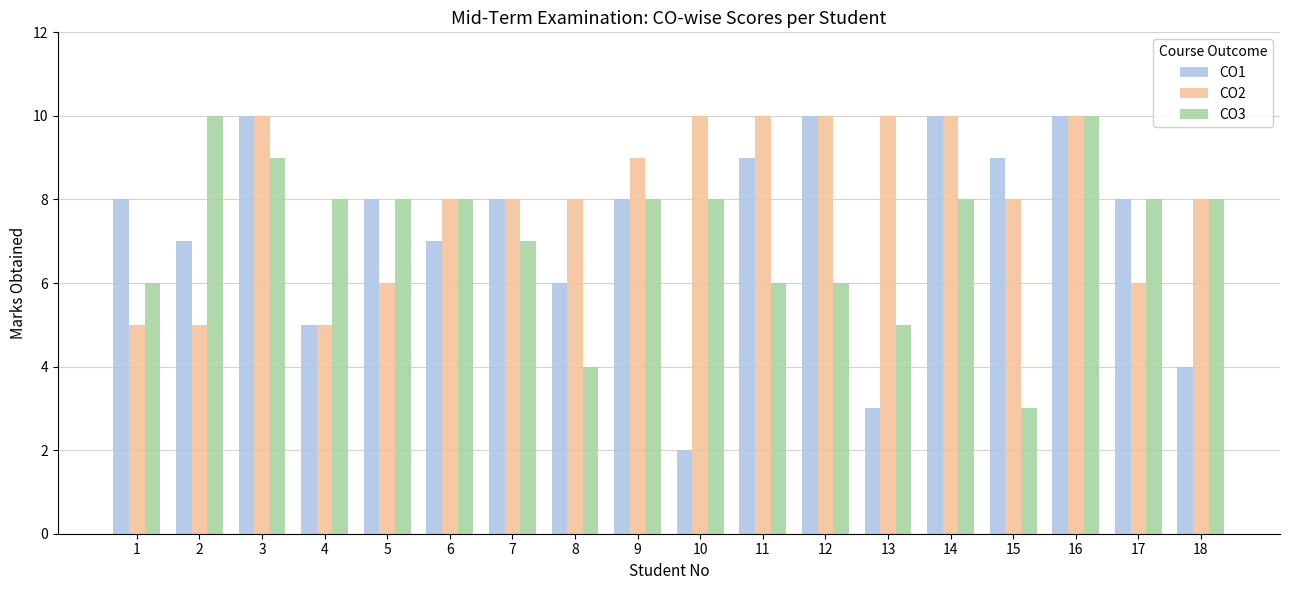

Which series has the widest spread of values?

CO1